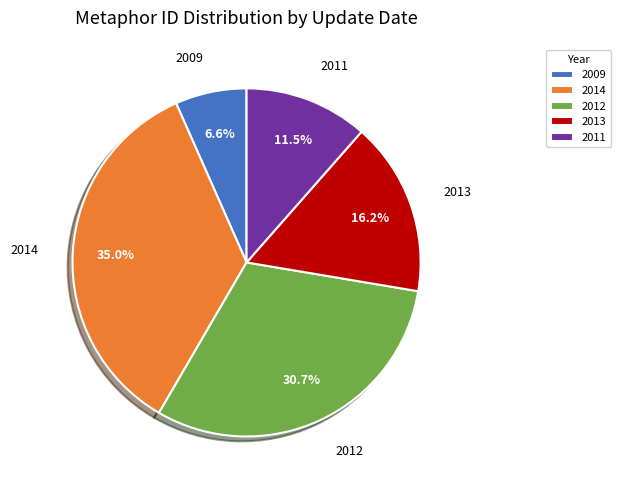

Does 2009 account for over 50% of the chart?

No